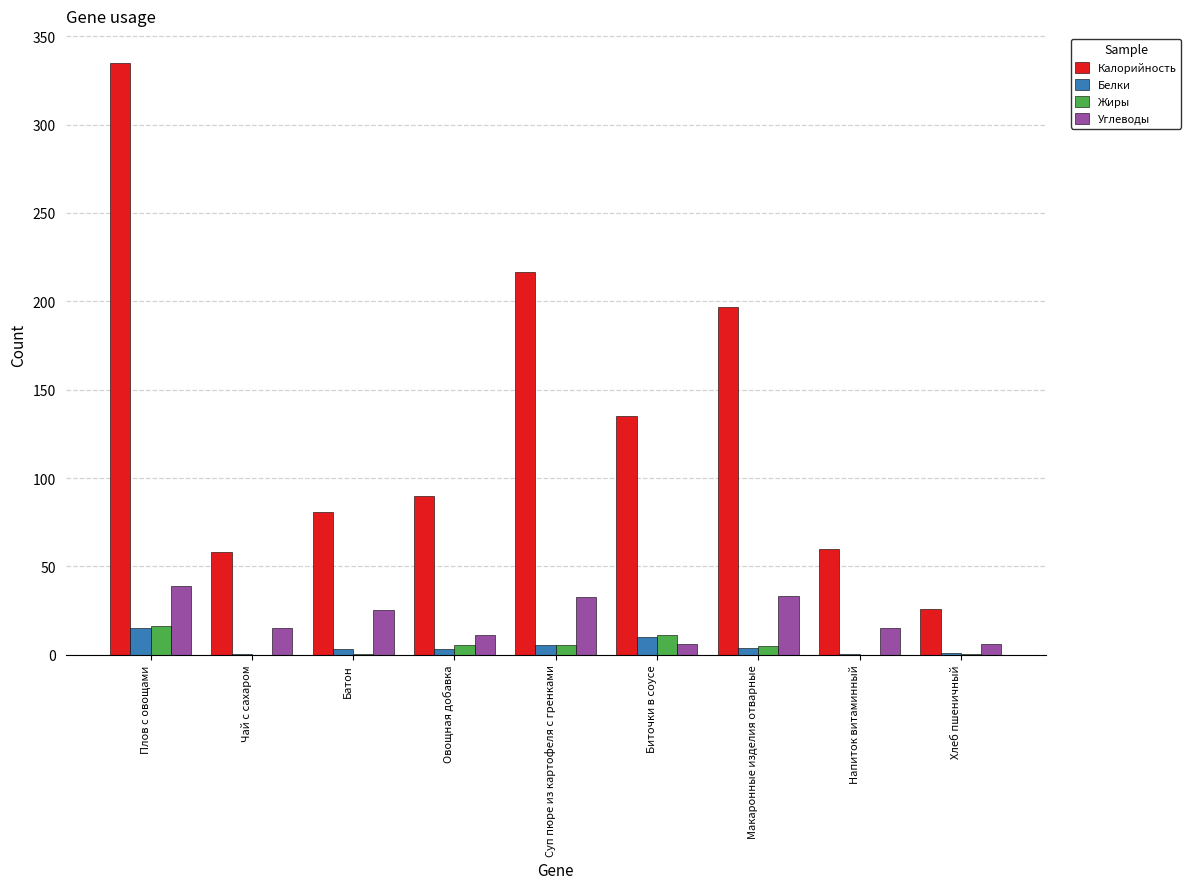

At which category is the sum across all series the highest?

Плов с овощами